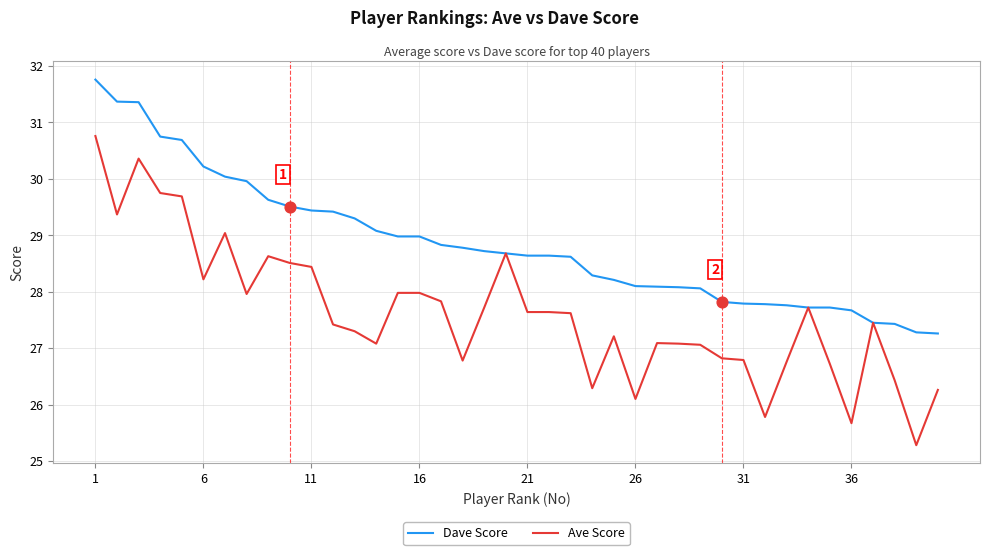

What are all the series names shown in the legend?

Dave Score, Ave Score